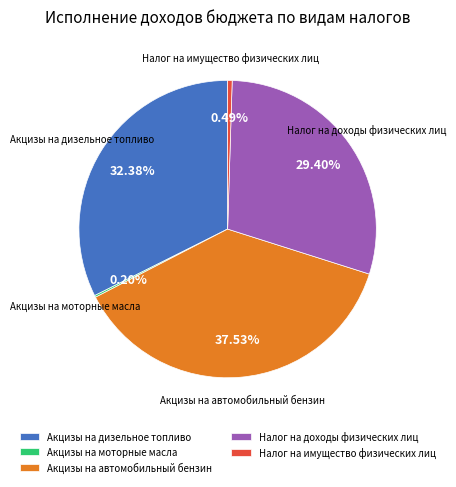

Is there any slice that represents more than half of the pie?

No